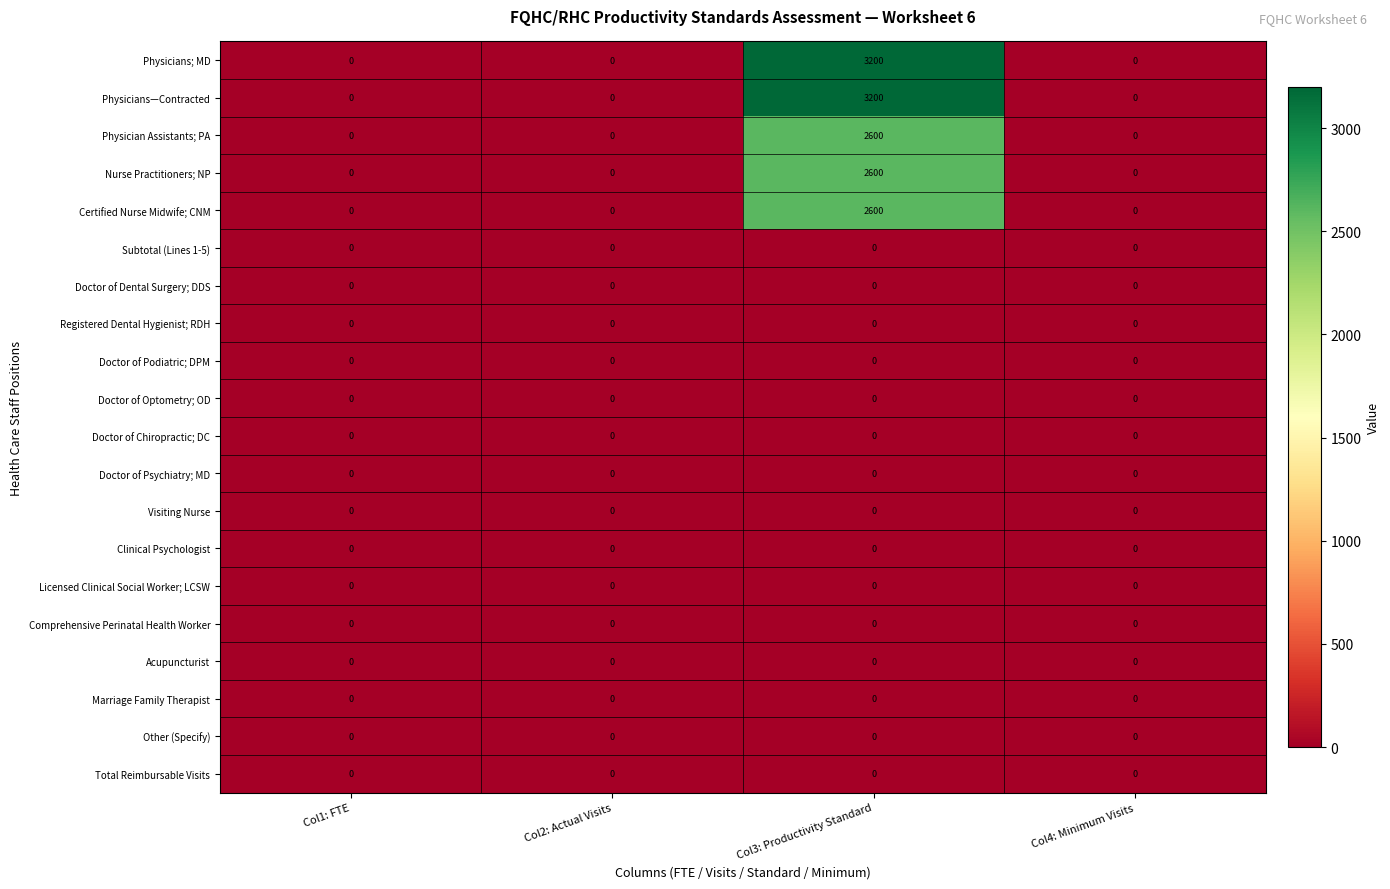

True or false: Subtotal (Lines 1-5) has a value of 0 at Col2: Actual Visits.

True